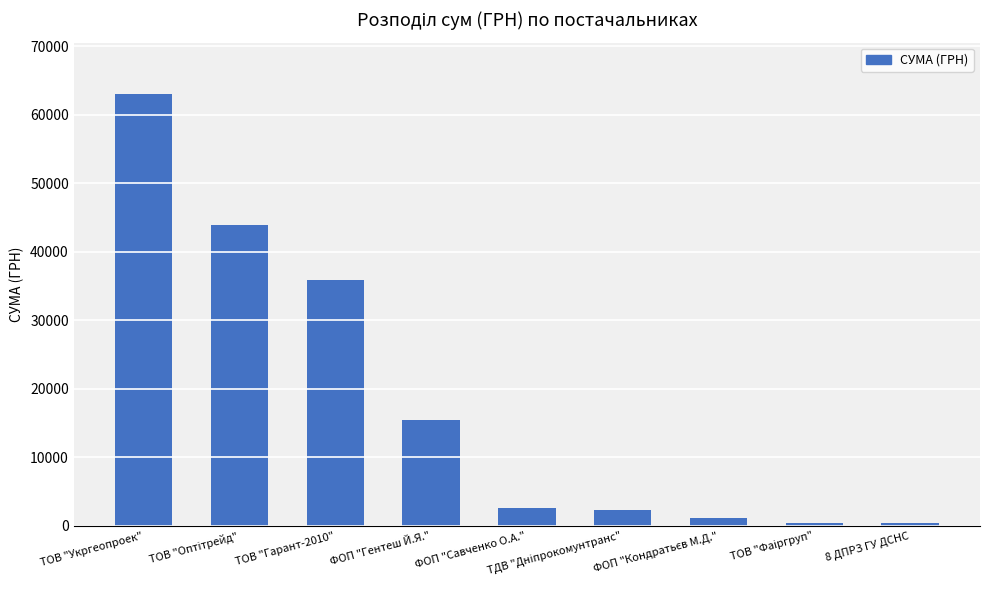

What is the difference between the second highest and minimum values?

43595.2